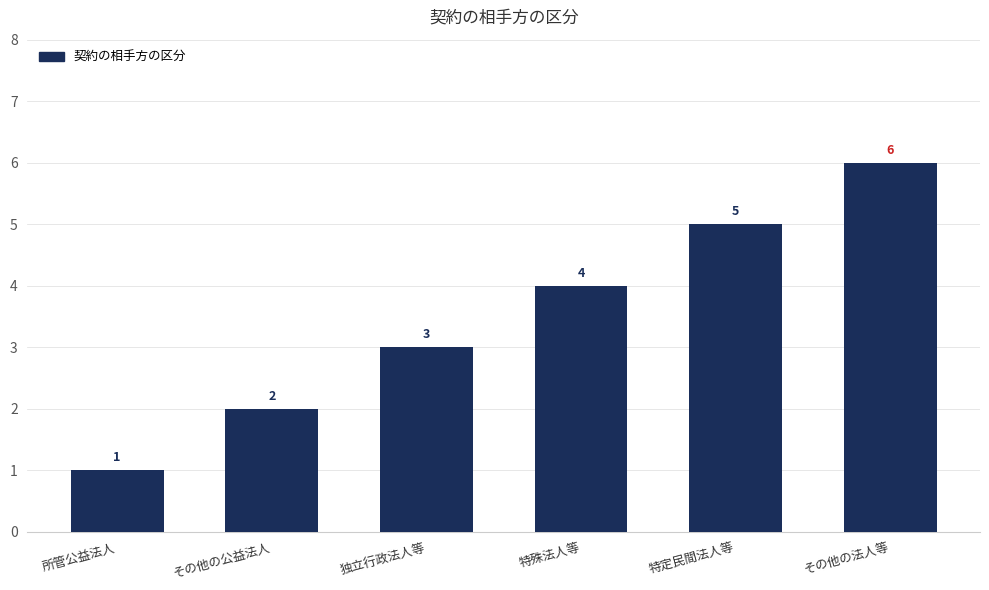

What is the smallest value displayed?

1